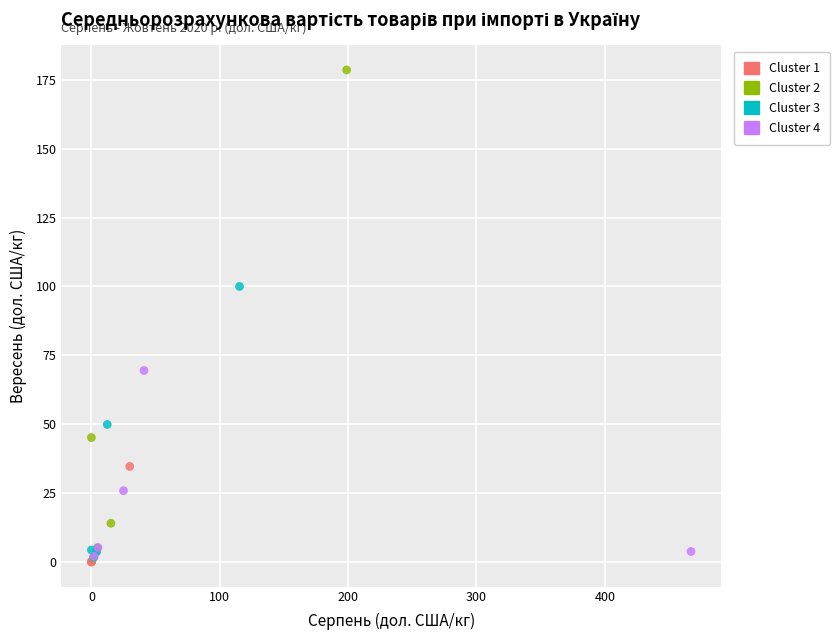

Which series has the widest spread of Y values?

Cluster 2